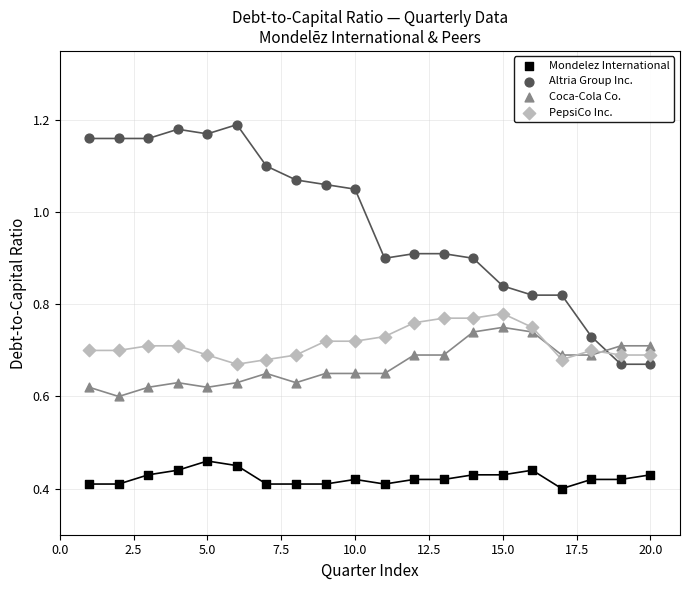

Which series contains the lowest Y value?

Mondelez International